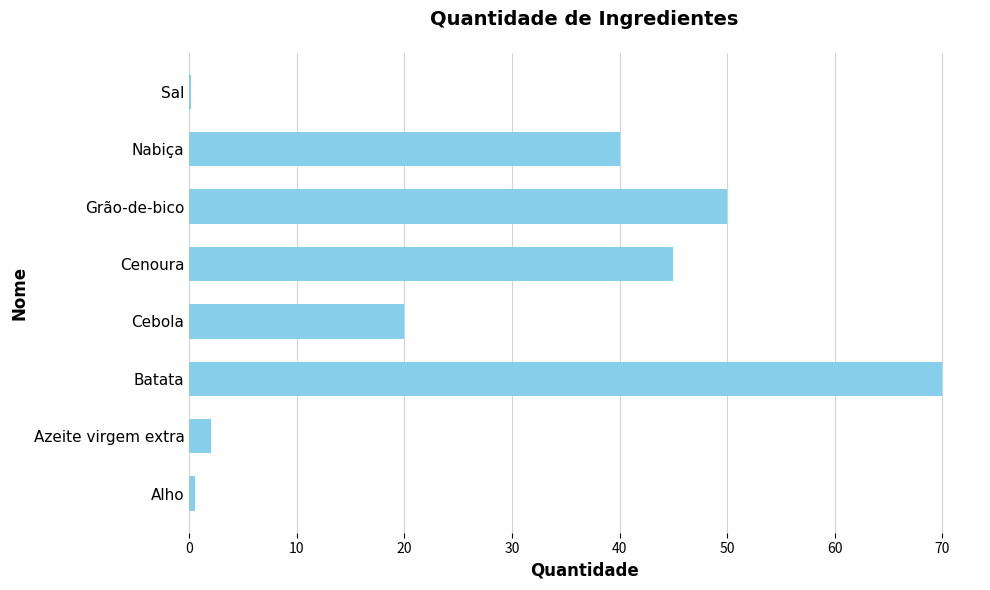

How many categories are shown in the chart?

8